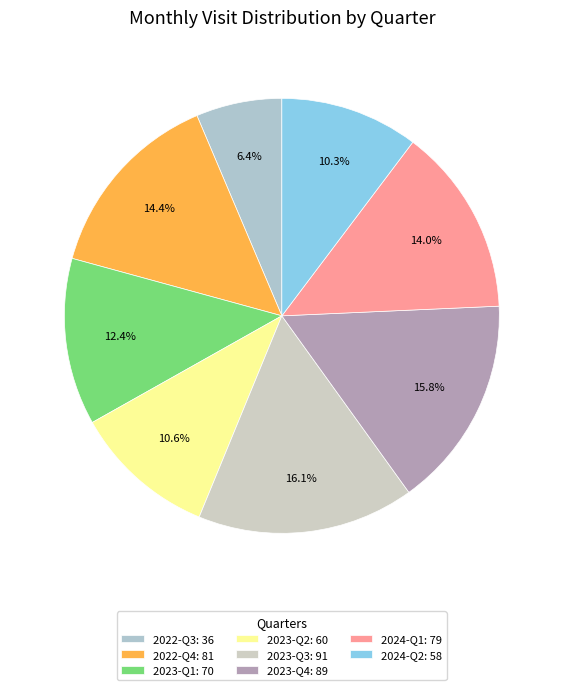

Which slice is the smallest?

2022-Q3: 36